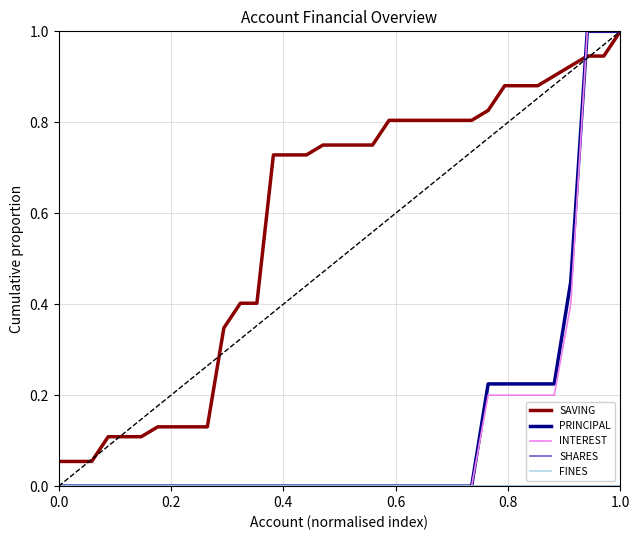

Does the chart display data point markers on the line(s)?

No